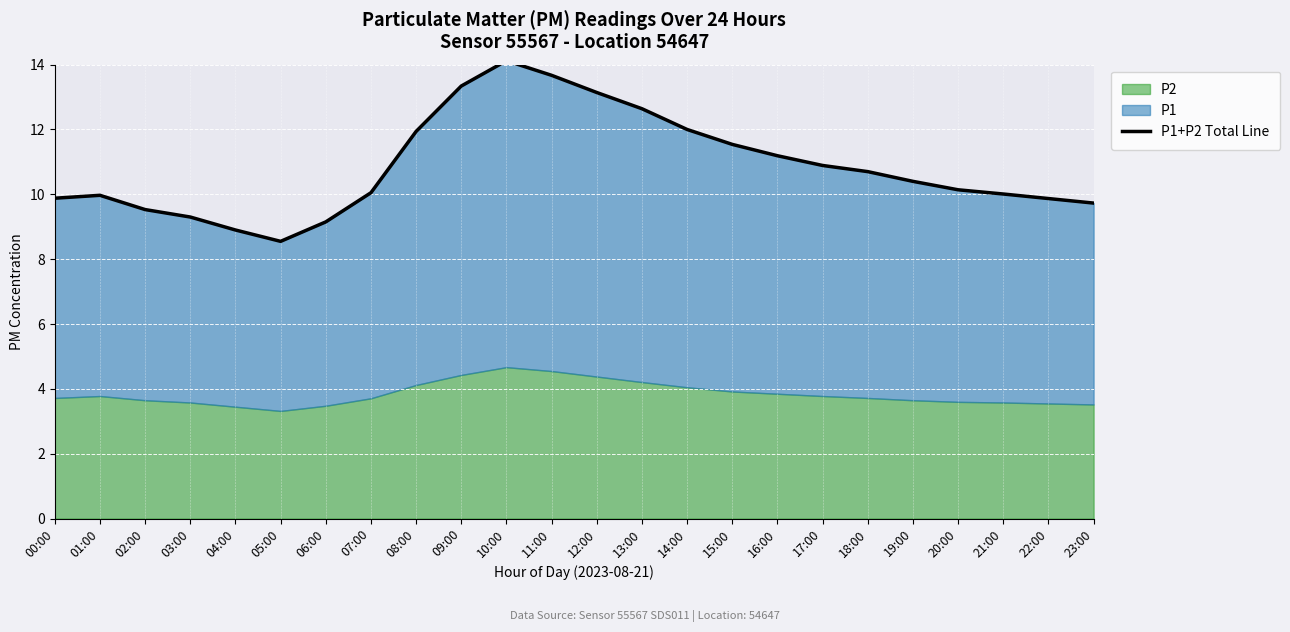

The value at 22:00 is 9.9. True or false?

True